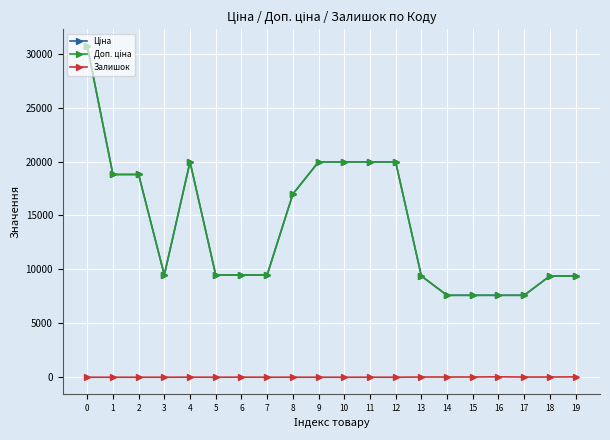

At how many categories does at least one series exceed 29389?

1